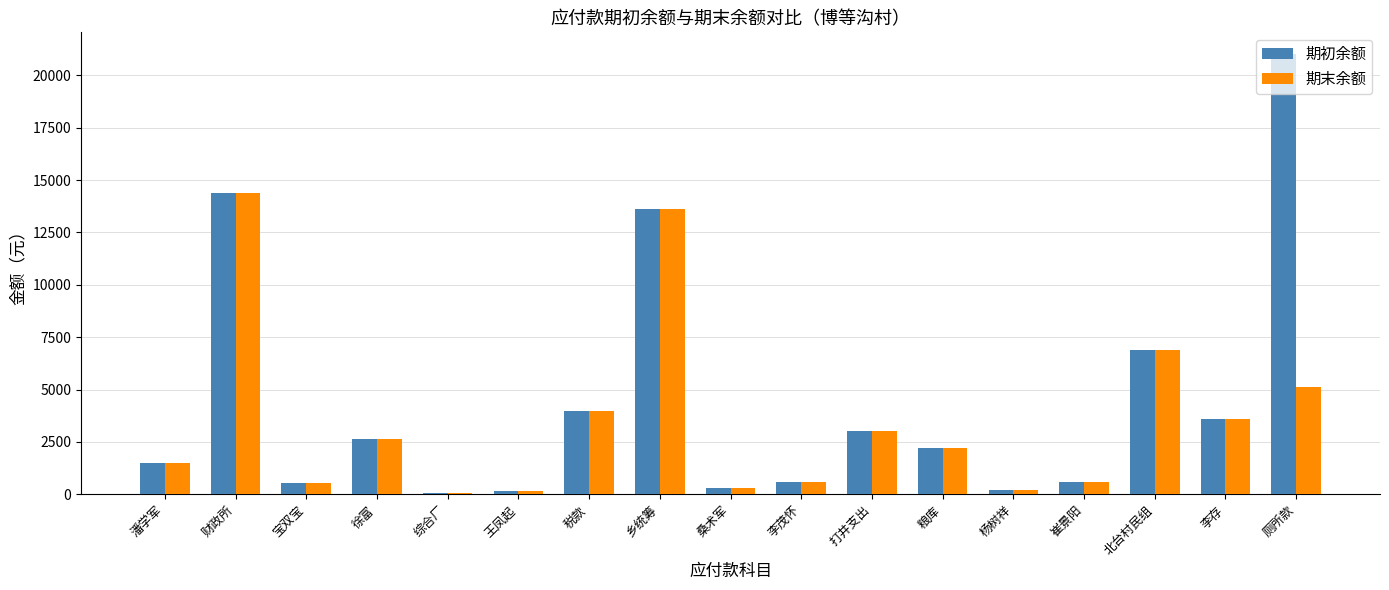

True or false: 期初余额 has a value of 300.0 at 桑术军.

True